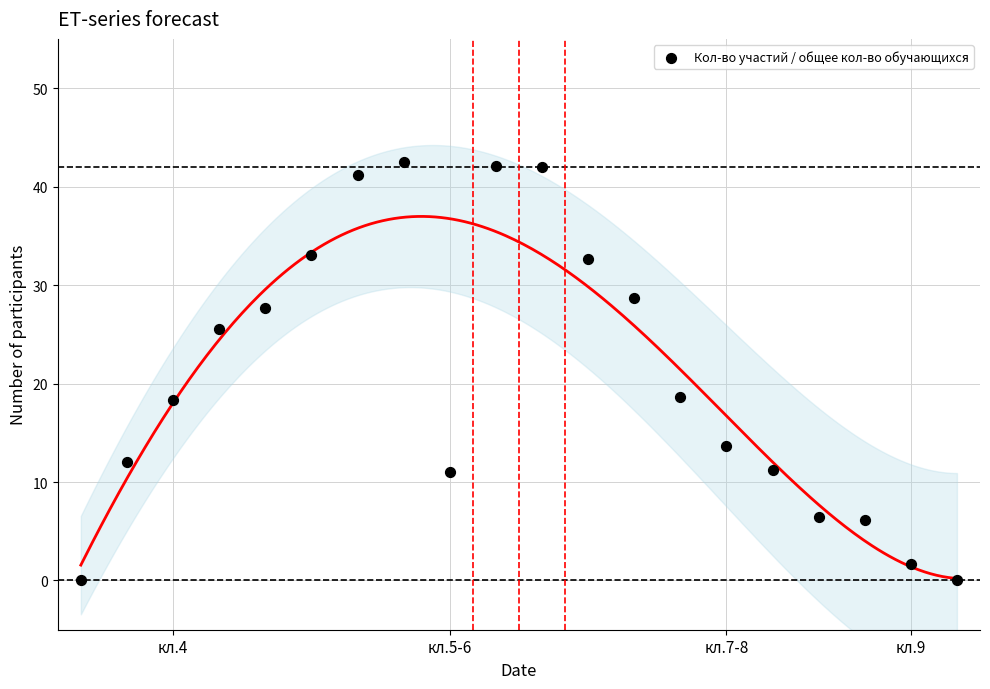

What is the range of Y values (max minus min)?

42.5